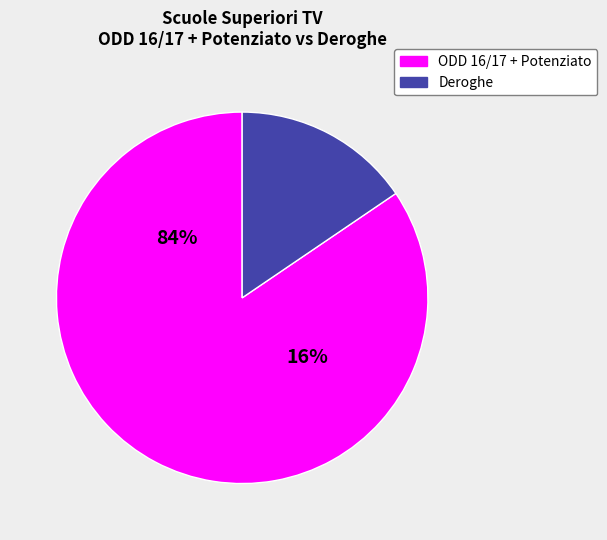

Is 18 the majority of the pie?

No